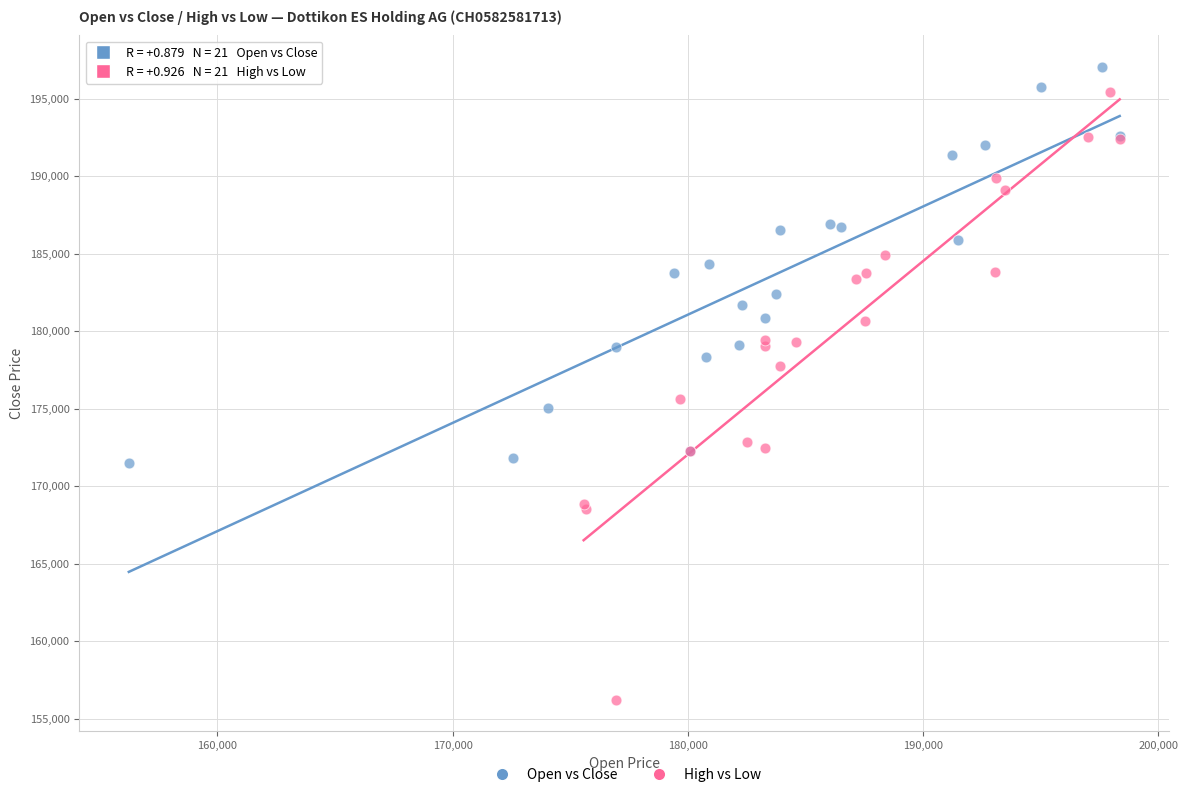

What are all the series names shown in the legend?

Open vs Close, High vs Low